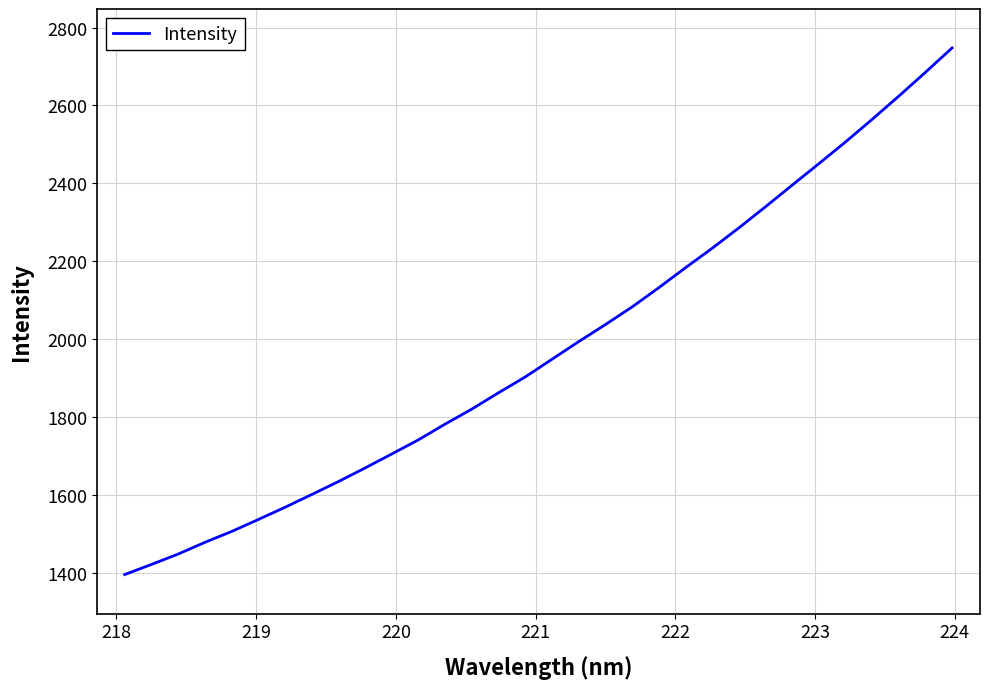

What is the maximum value shown in the chart?

2747.5